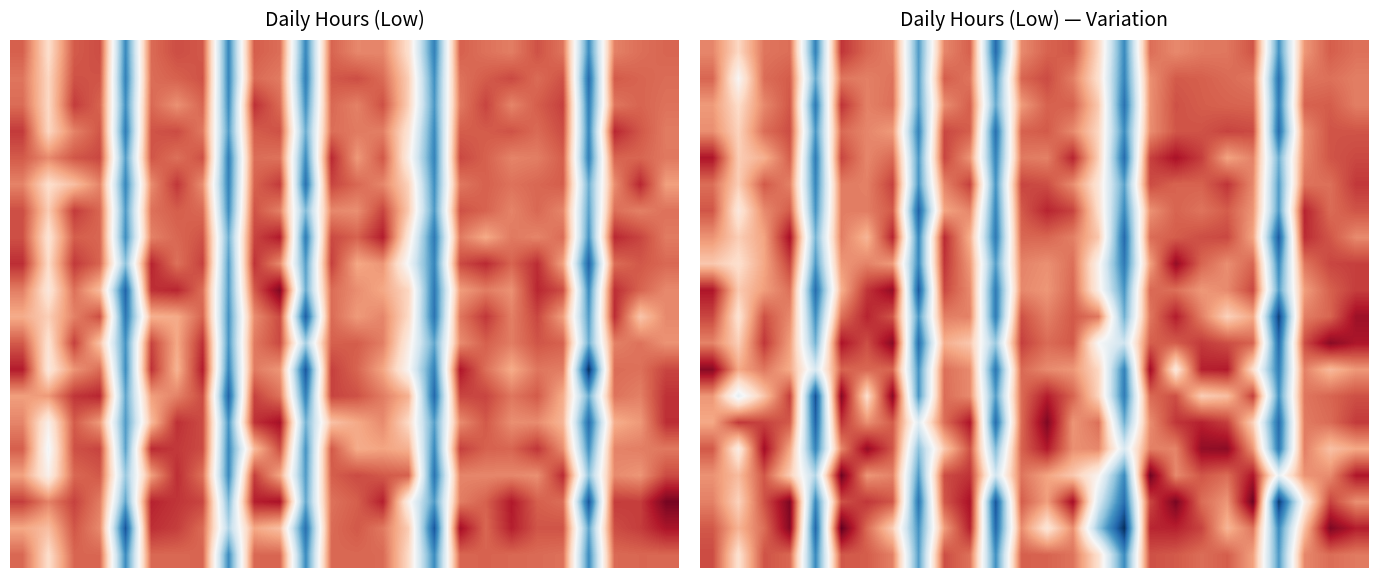

What is the total value across all series at 5?

257.3